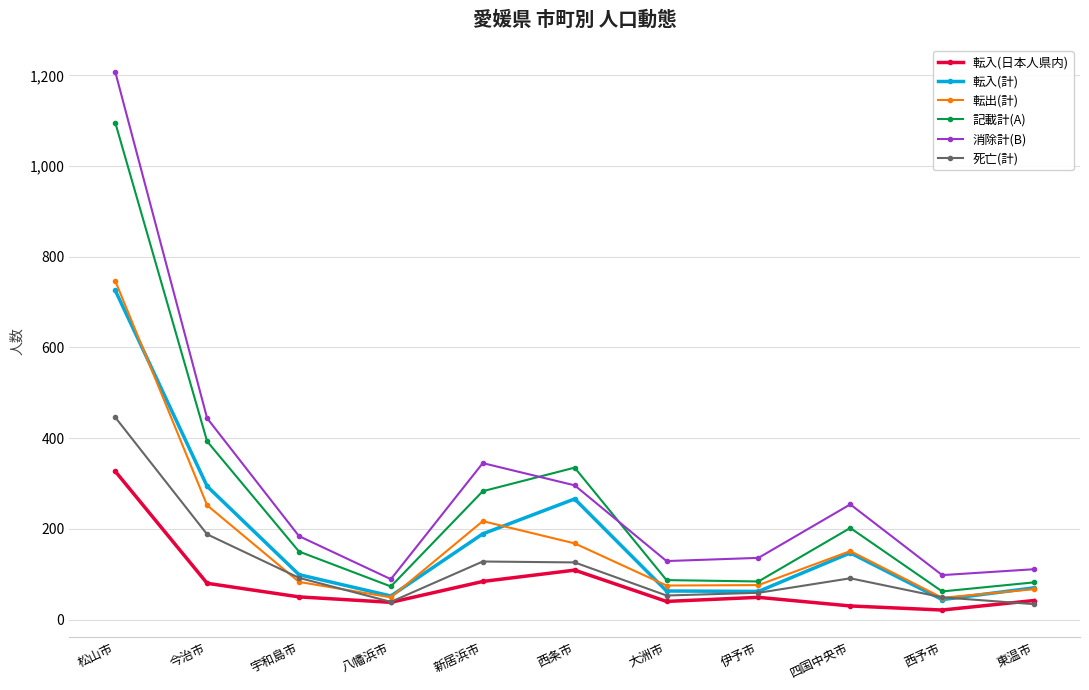

What are all the series names shown in the legend?

転入(日本人県内), 転入(計), 転出(計), 記載計(A), 消除計(B), 死亡(計)